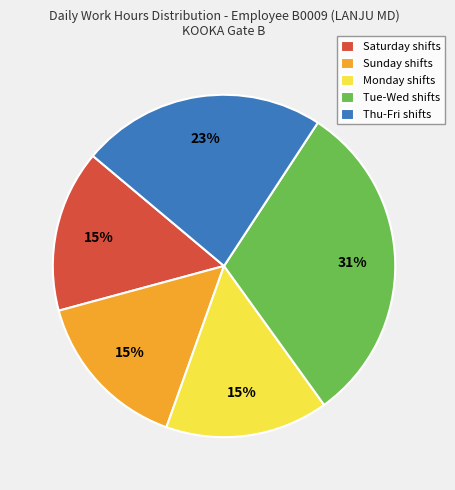

How many segments does this pie chart have?

5